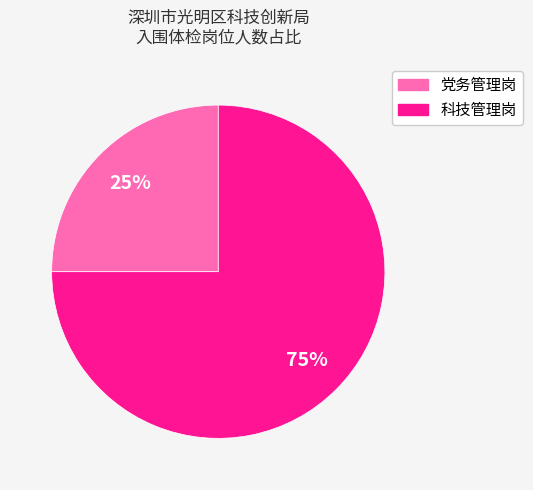

To the nearest percent, what percentage of the pie is 科技管理岗?

75%